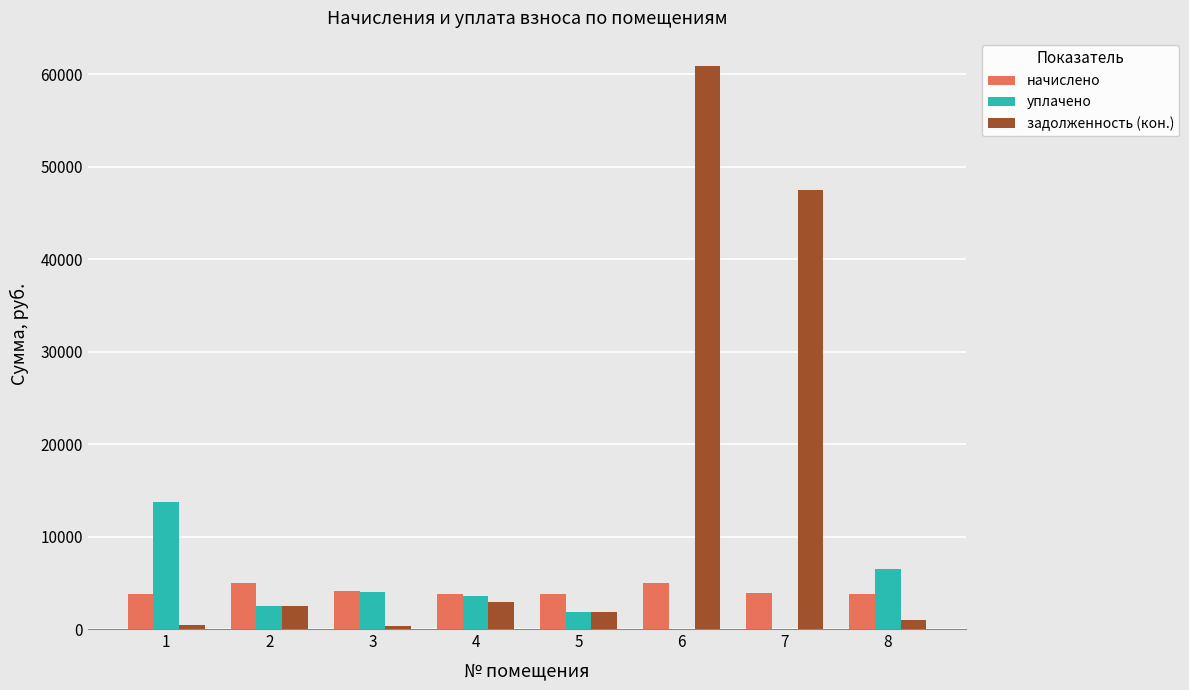

Which series has the largest total across all categories?

задолженность (кон.)